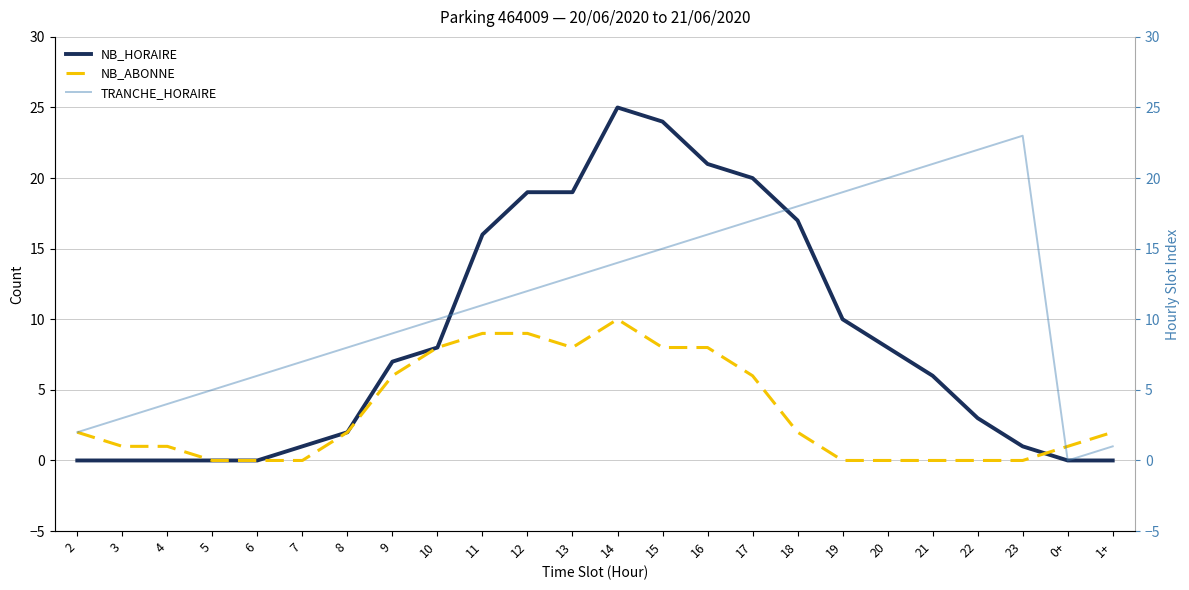

The NB_ABONNE series shows 1 at 3. True or false?

True